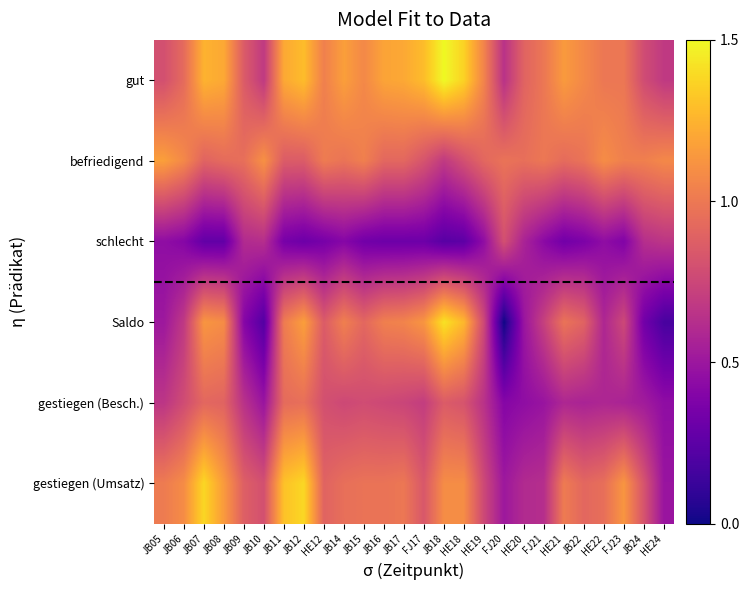

Reading left to right, extract all data points from this chart.

gut: JB05=0.8	JB06=0.9	JB07=1.2	JB08=1.2	JB09=0.9	JB10=0.7	JB11=1.2	JB12=1.3	HE12=1.0	JB14=1.2	JB15=1.1	JB16=1.2	JB17=1.2	FJ17=1.3	JB18=1.5	HE18=1.4	HE19=1.1	FJ20=0.6	HE20=0.9	FJ21=1.0	HE21=1.1	JB22=1.1	HE22=1.0	FJ23=1.0	JB24=0.8	HE24=0.7
befriedigend: JB05=1.2	JB06=1.1	JB07=0.9	JB08=0.9	JB09=1.0	JB10=1.1	JB11=0.9	JB12=0.9	HE12=1.0	JB14=1.0	JB15=1.0	JB16=0.9	JB17=0.9	FJ17=0.8	JB18=0.7	HE18=0.8	HE19=0.9	FJ20=1.0	HE20=1.0	FJ21=1.0	HE21=0.9	JB22=1.0	HE22=1.1	FJ23=1.0	JB24=1.0	HE24=1.1
schlecht: JB05=0.4	JB06=0.4	JB07=0.3	JB08=0.3	JB09=0.6	JB10=0.6	JB11=0.4	JB12=0.3	HE12=0.4	JB14=0.4	JB15=0.3	JB16=0.3	JB17=0.3	FJ17=0.3	JB18=0.2	HE18=0.3	HE19=0.4	FJ20=0.8	HE20=0.6	FJ21=0.4	HE21=0.3	JB22=0.4	HE22=0.4	FJ23=0.4	JB24=0.6	HE24=0.7
Saldo: JB05=0.5	JB06=0.7	JB07=1.1	JB08=1.1	JB09=0.4	JB10=0.2	JB11=1.0	JB12=1.2	HE12=0.9	JB14=1.0	JB15=0.9	JB16=1.0	JB17=1.1	FJ17=1.1	JB18=1.4	HE18=1.3	HE19=0.8	FJ20=0.0	HE20=0.5	FJ21=0.7	HE21=1.0	JB22=0.9	HE22=0.6	FJ23=0.8	JB24=0.3	HE24=0.2
gestiegen (Besch.): JB05=0.7	JB06=0.8	JB07=0.9	JB08=0.9	JB09=0.6	JB10=0.5	JB11=0.9	JB12=1.0	HE12=0.8	JB14=0.8	JB15=0.8	JB16=0.8	JB17=0.7	FJ17=0.7	JB18=0.9	HE18=0.8	HE19=0.6	FJ20=0.4	HE20=0.4	FJ21=0.5	HE21=0.6	JB22=0.6	HE22=0.6	FJ23=0.6	JB24=0.5	HE24=0.4
gestiegen (Umsatz): JB05=1.0	JB06=1.1	JB07=1.4	JB08=1.1	JB09=0.9	JB10=0.8	JB11=1.3	JB12=1.4	HE12=0.9	JB14=1.0	JB15=1.0	JB16=1.0	JB17=1.0	FJ17=0.8	JB18=1.1	HE18=1.1	HE19=0.8	FJ20=0.5	HE20=0.6	FJ21=0.6	HE21=1.0	JB22=0.9	HE22=1.0	FJ23=1.1	JB24=0.8	HE24=0.5